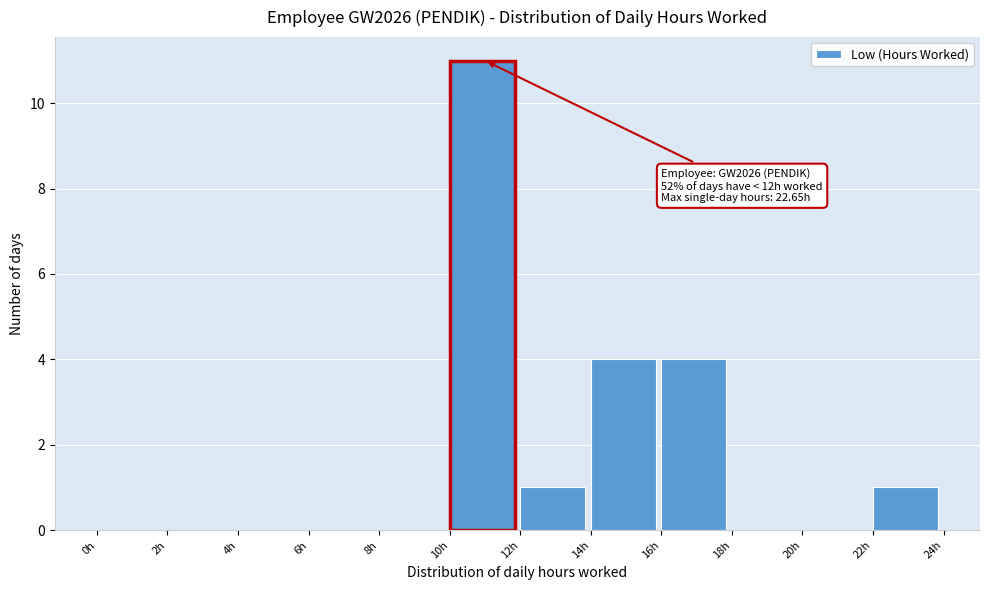

Over which range of the x-axis is the bar tallest?

10 to 12